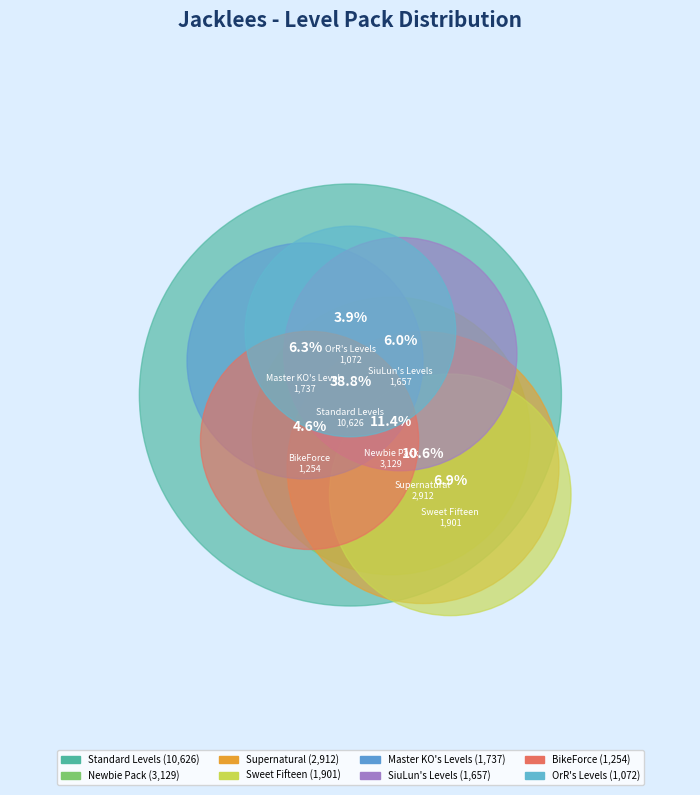

How many slices are in this pie chart?

12